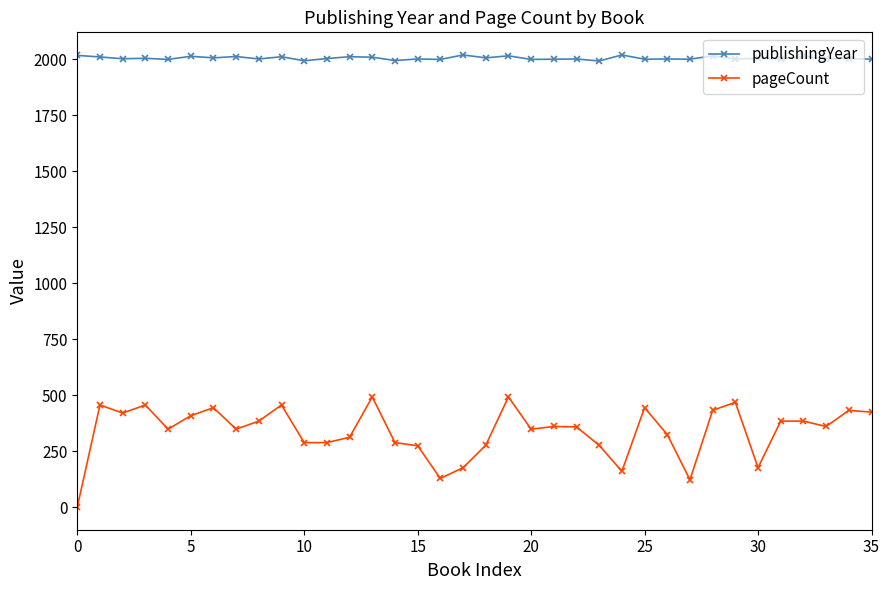

What is the maximum value for publishingYear?

2019